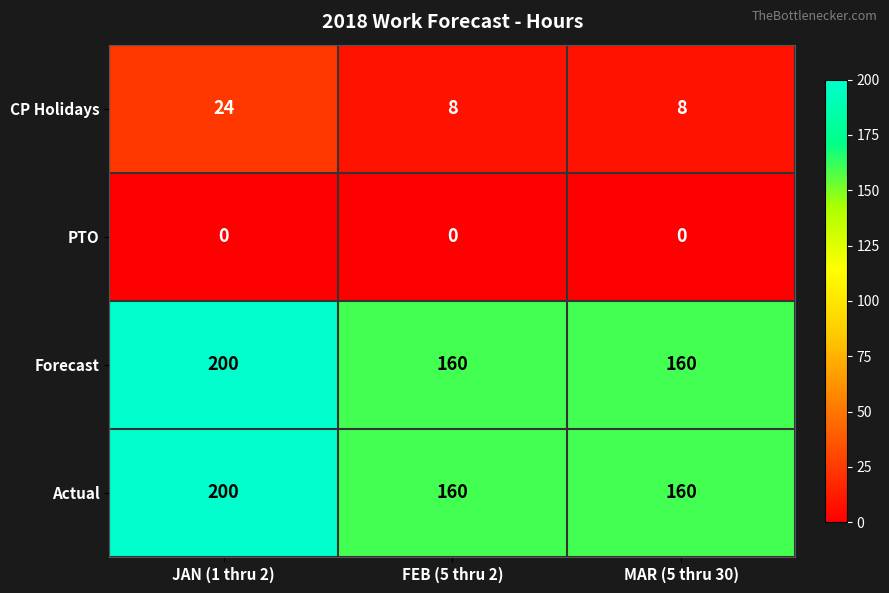

At how many categories does at least one series exceed 89?

3